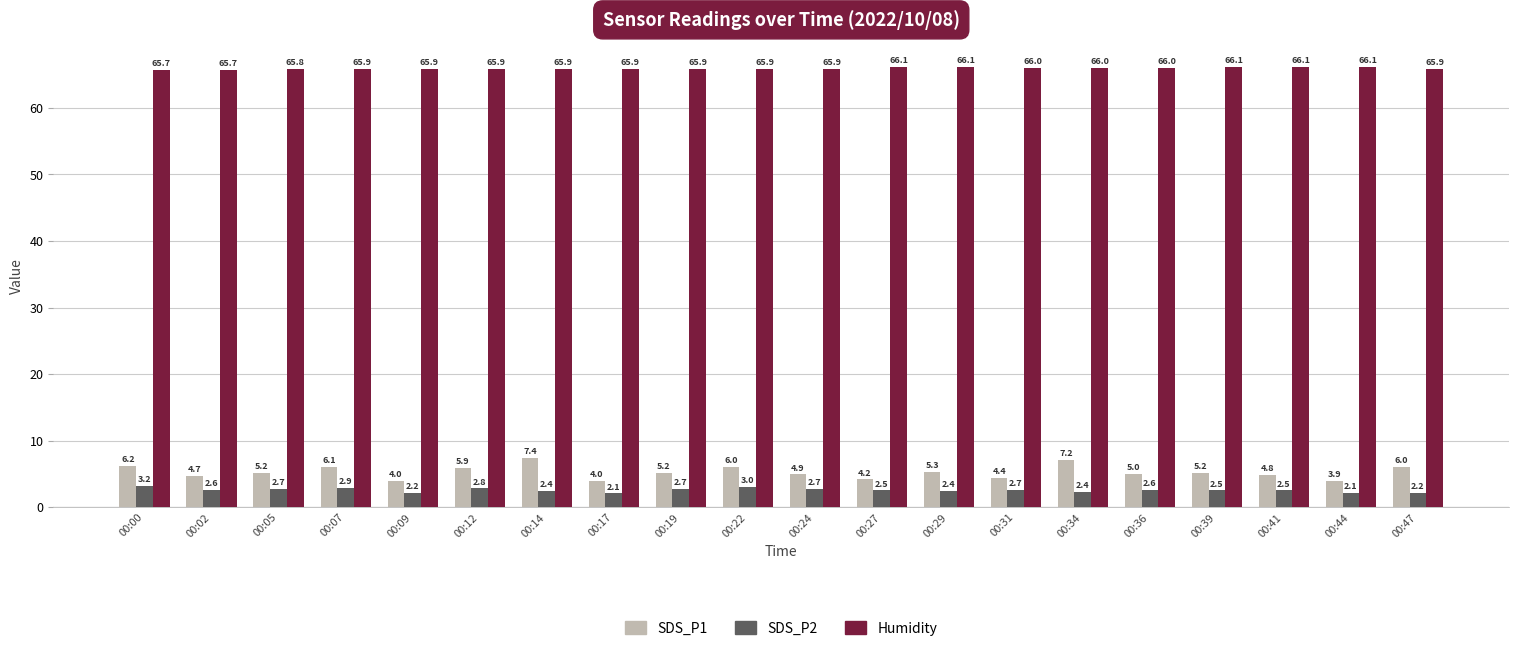

At how many categories does at least one series exceed 41?

20